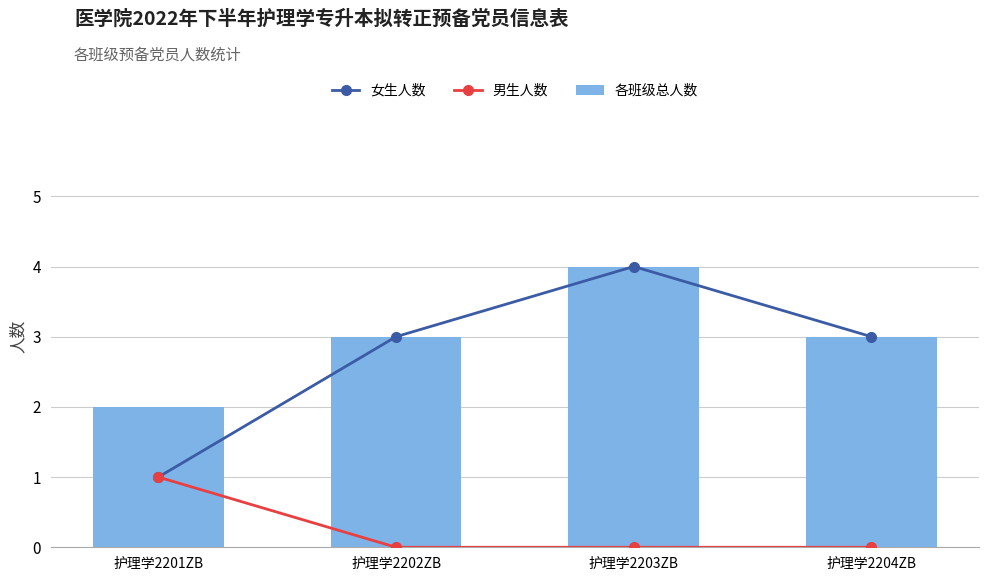

At 护理学2202ZB, list the series in order from largest to smallest.

女生人数, 各班级总人数, 男生人数